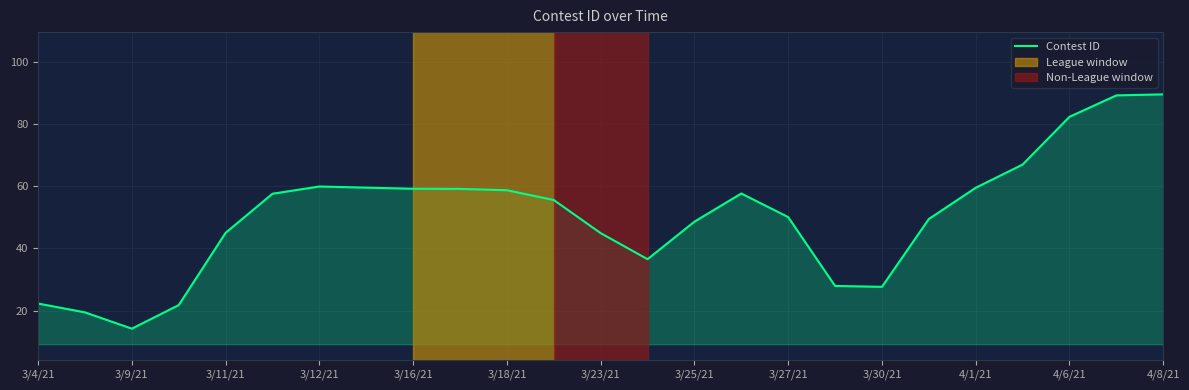

What is the difference between the maximum and minimum values?

75.3